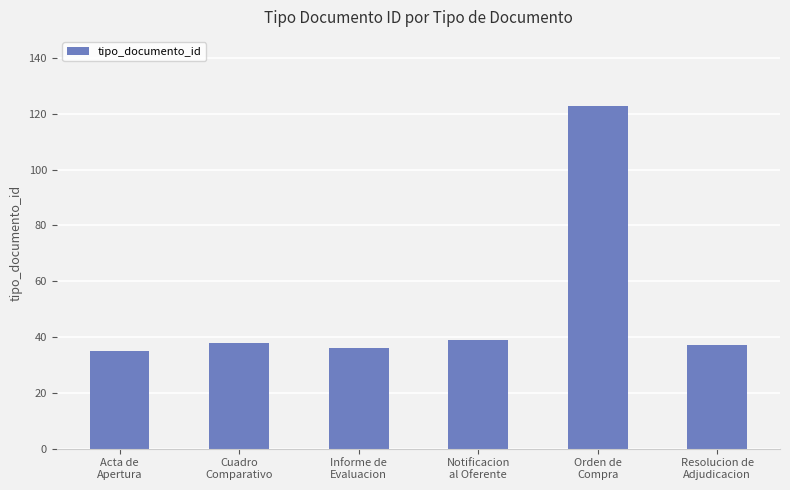

Are the bars horizontal?

No